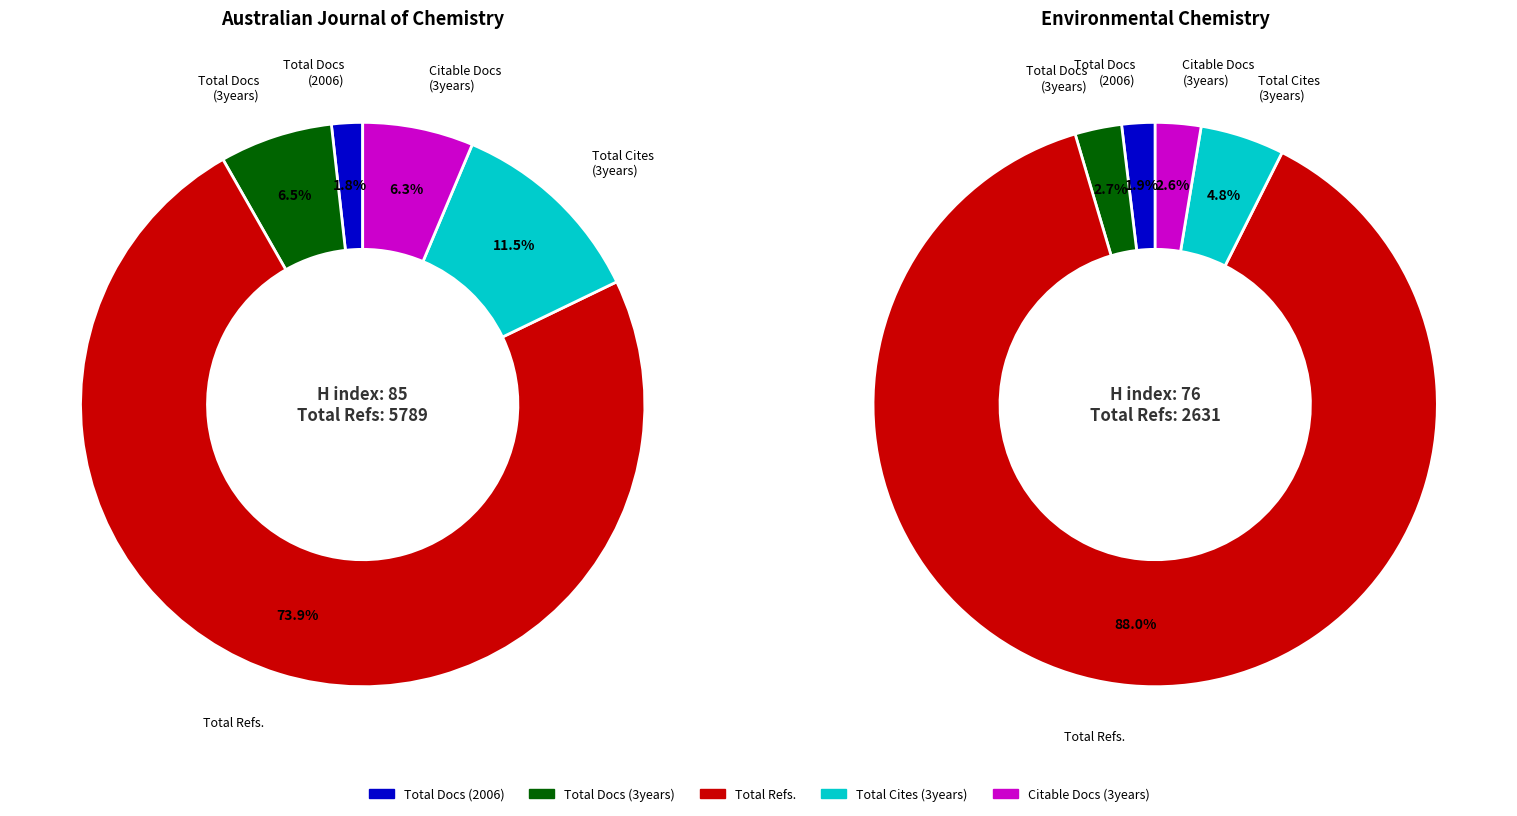

Which series has the largest range (max minus min)?

Total Refs.